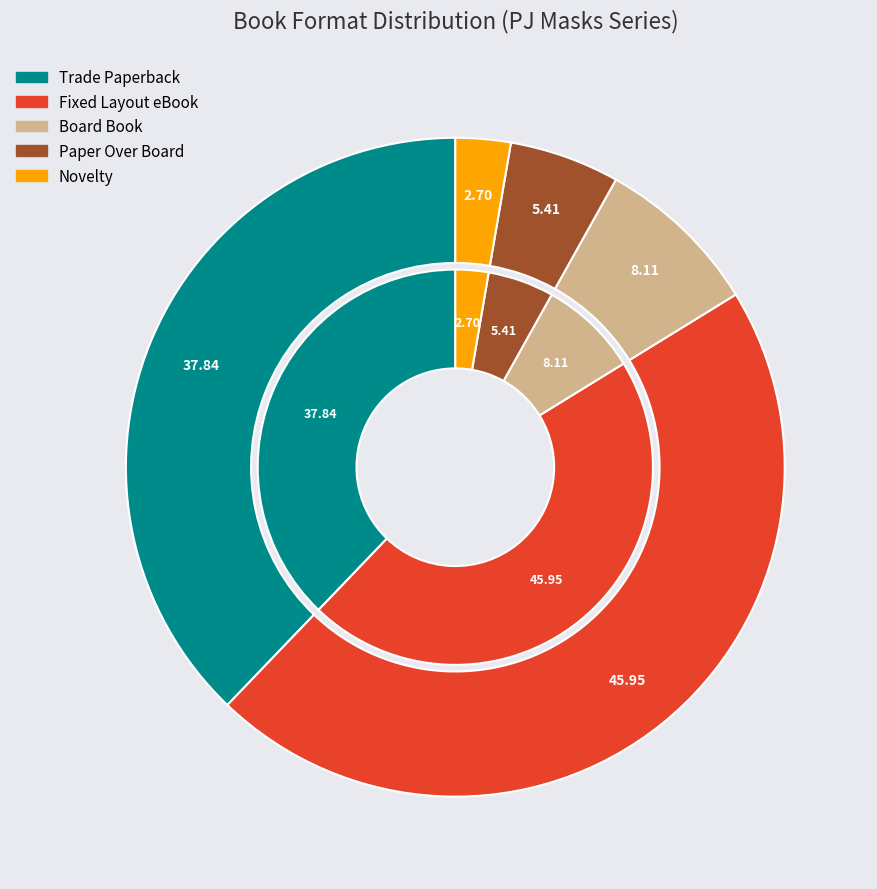

Between Trade Paperback and Paper Over Board, which is larger?

Trade Paperback